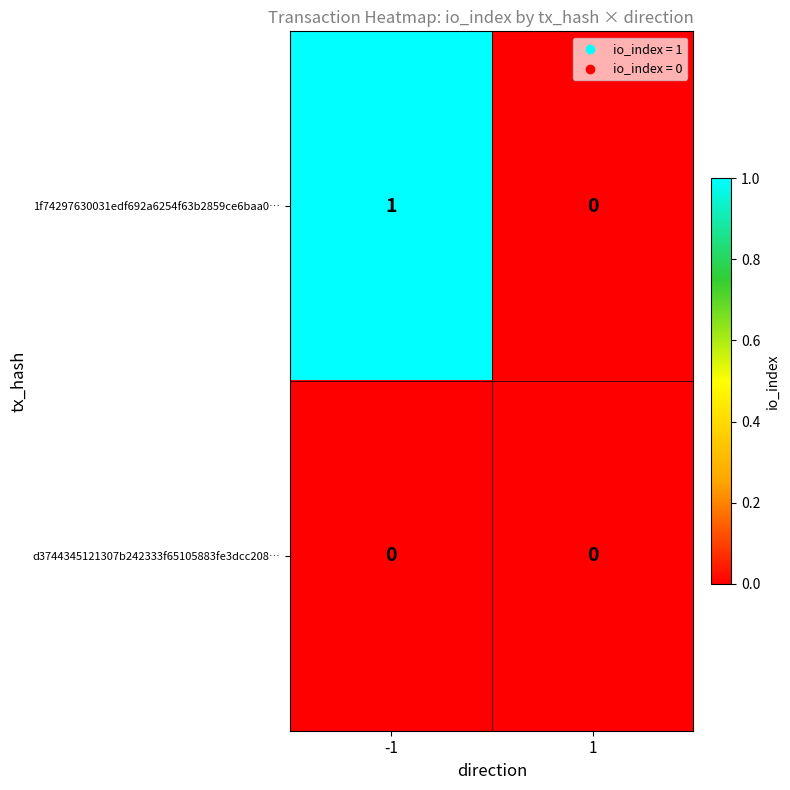

What is the spread (max minus min) of values at -1?

1